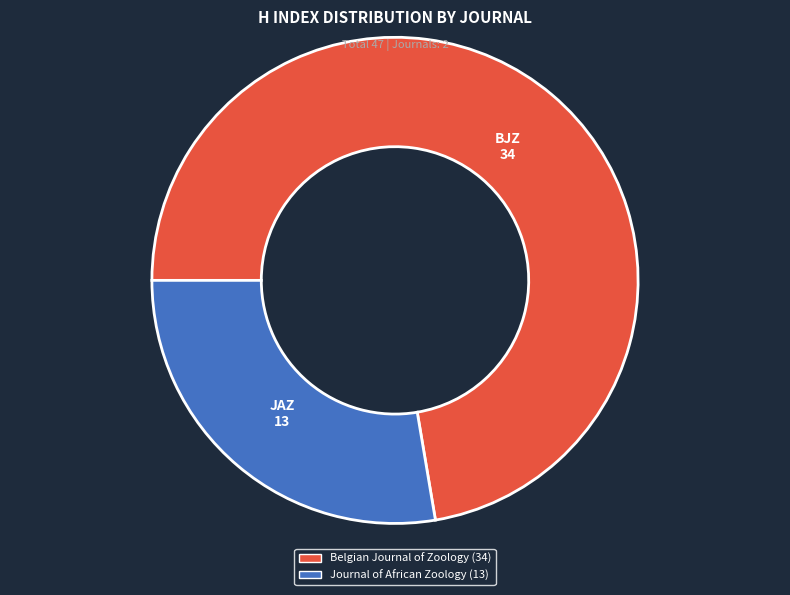

Is it true that Journal of African Zoology is 28% of the pie?

True